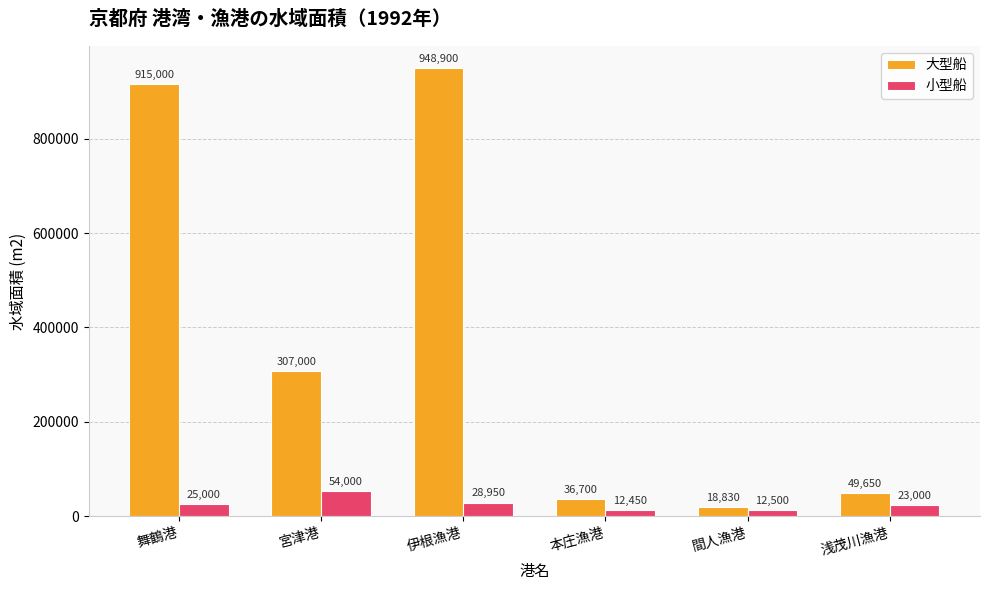

What is the difference between the highest and lowest values at 浅茂川漁港?

26650